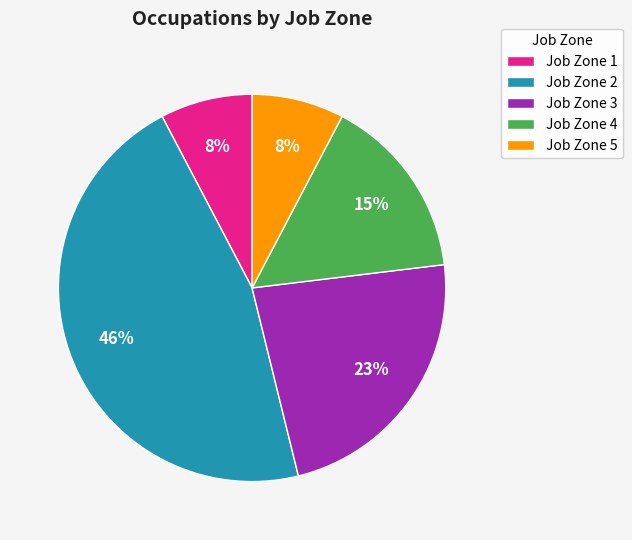

True or false: Job Zone 5 accounts for 20% of the total.

False